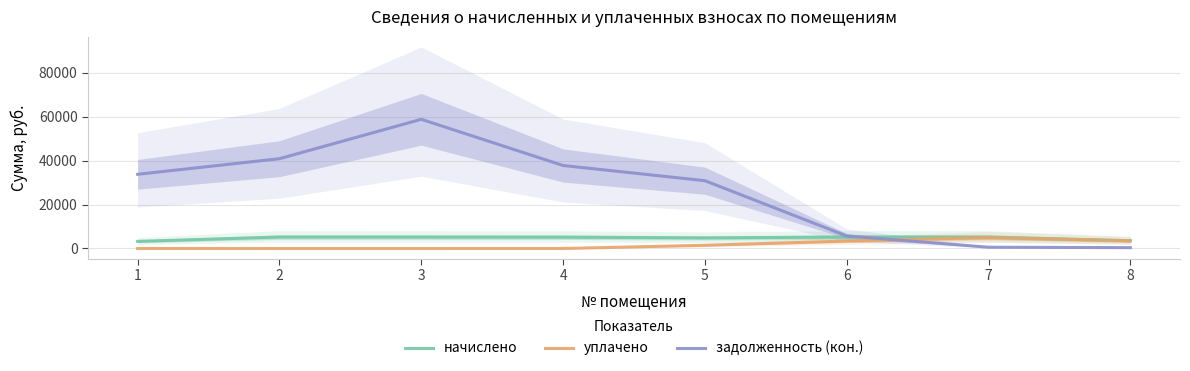

How many lines are shown in the chart?

3